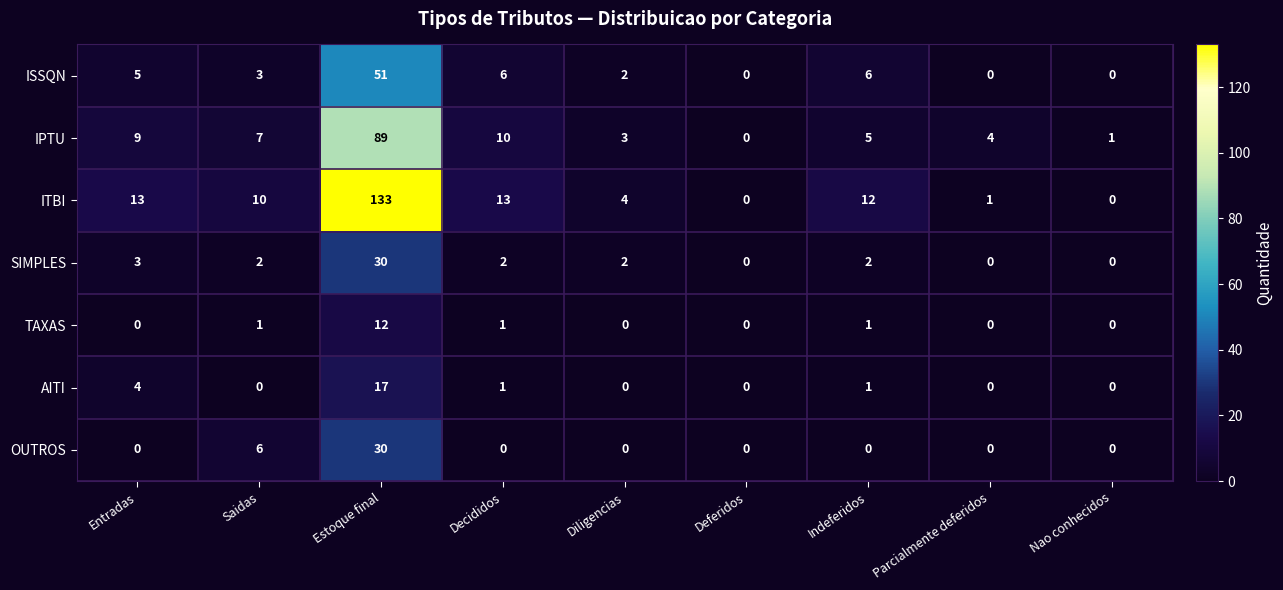

Between Decididos and Deferidos, which series saw the biggest shift?

ITBI